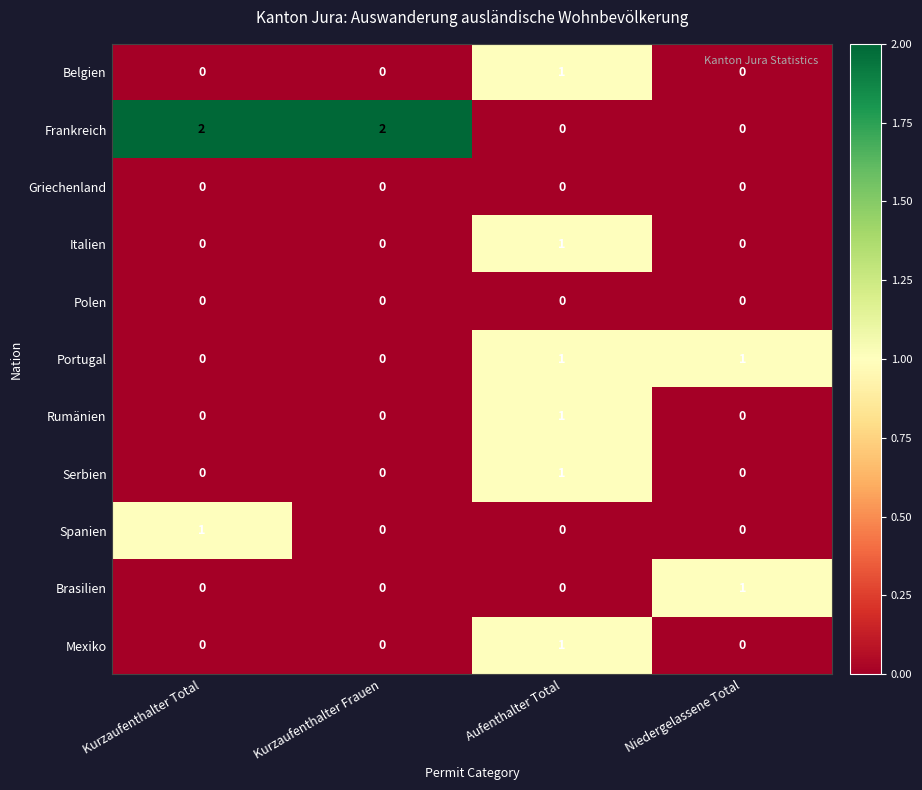

Is the value of Serbien at Aufenthalter Total greater than the value of Portugal at Kurzaufenthalter Total?

Yes